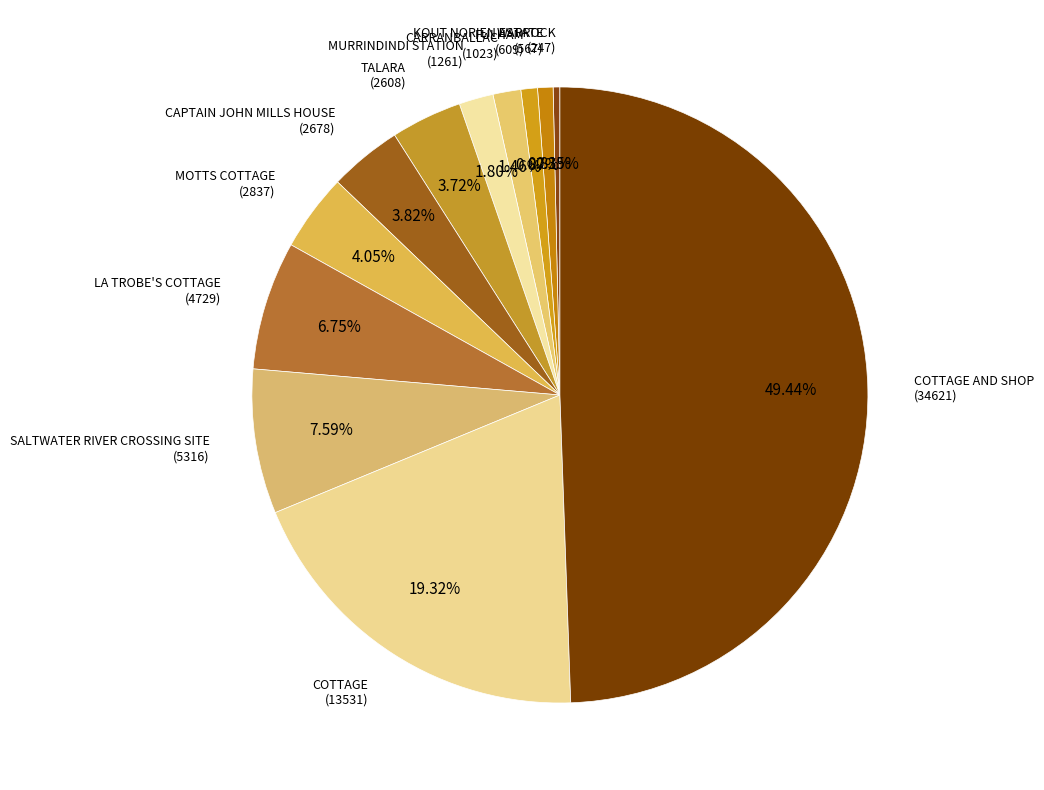

What percentage is the CAPTAIN JOHN MILLS HOUSE slice, to the nearest percent?

4%